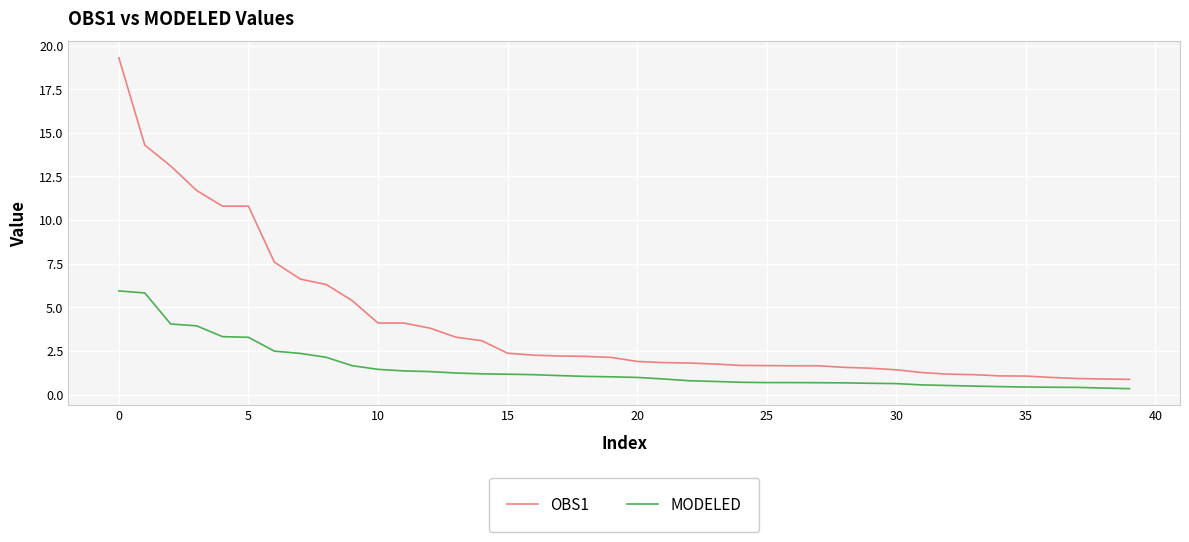

Rank the series by their maximum value, from lowest to highest.

MODELED, OBS1